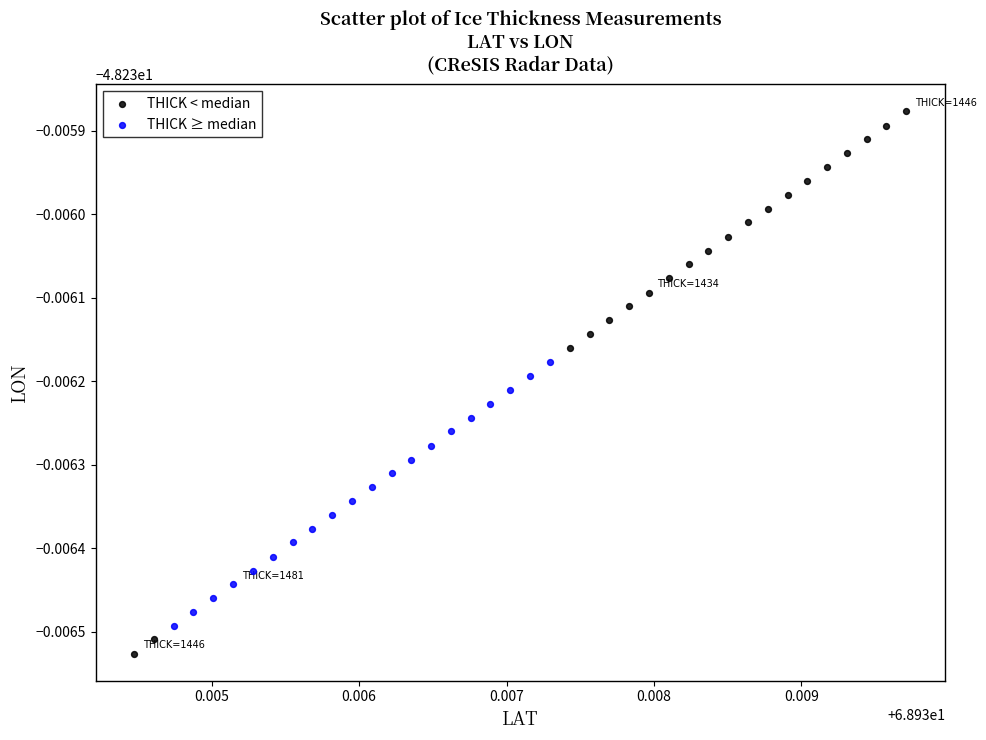

What are all the series names shown in the legend?

THICK < median, THICK ≥ median